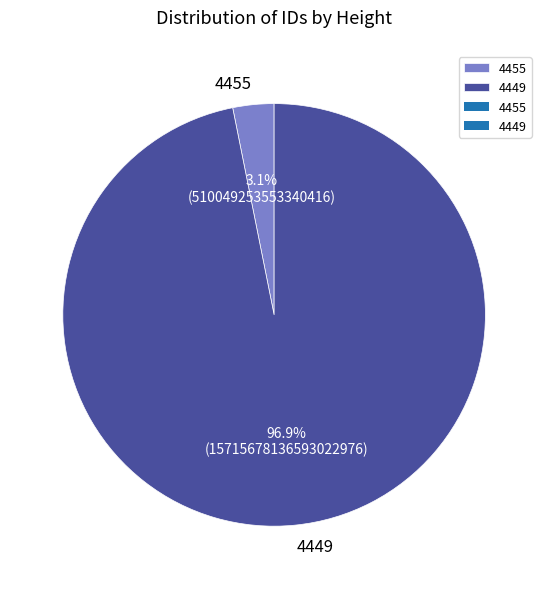

Is it true that 4455 is 3% of the pie?

True